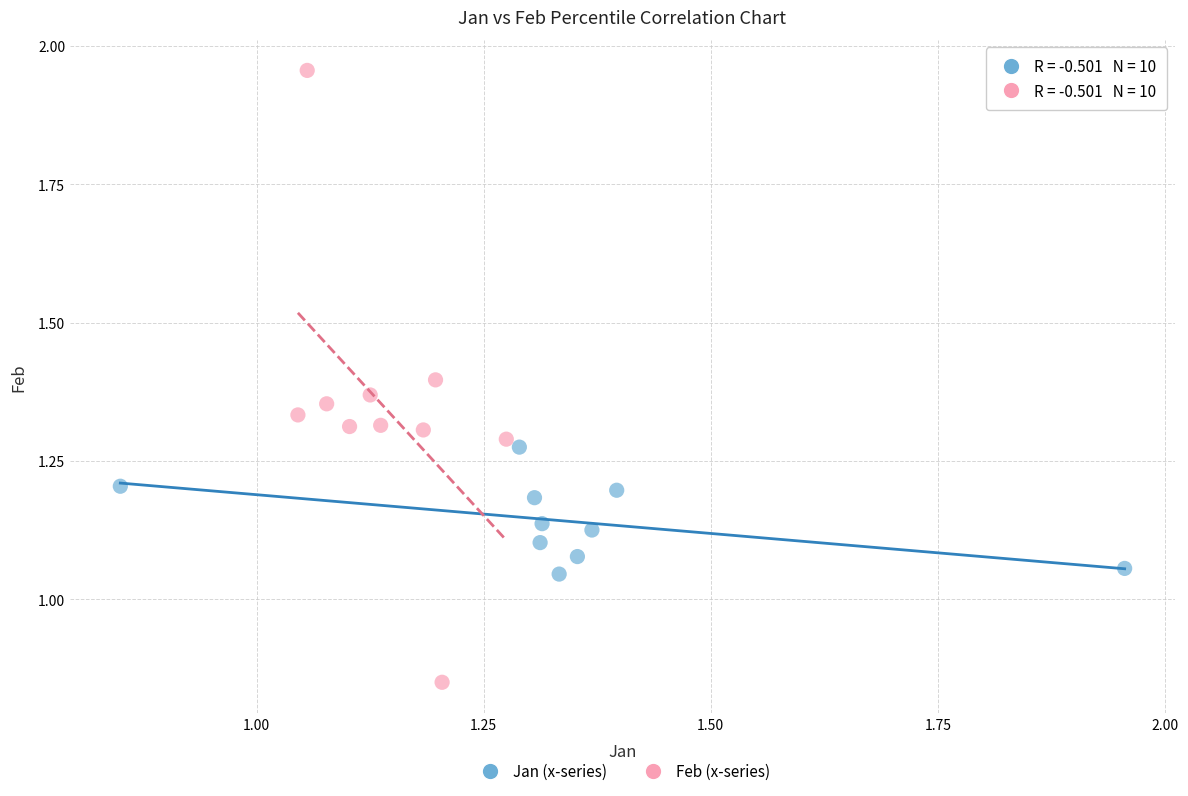

Which series contains the lowest Y value?

Feb (x-series)